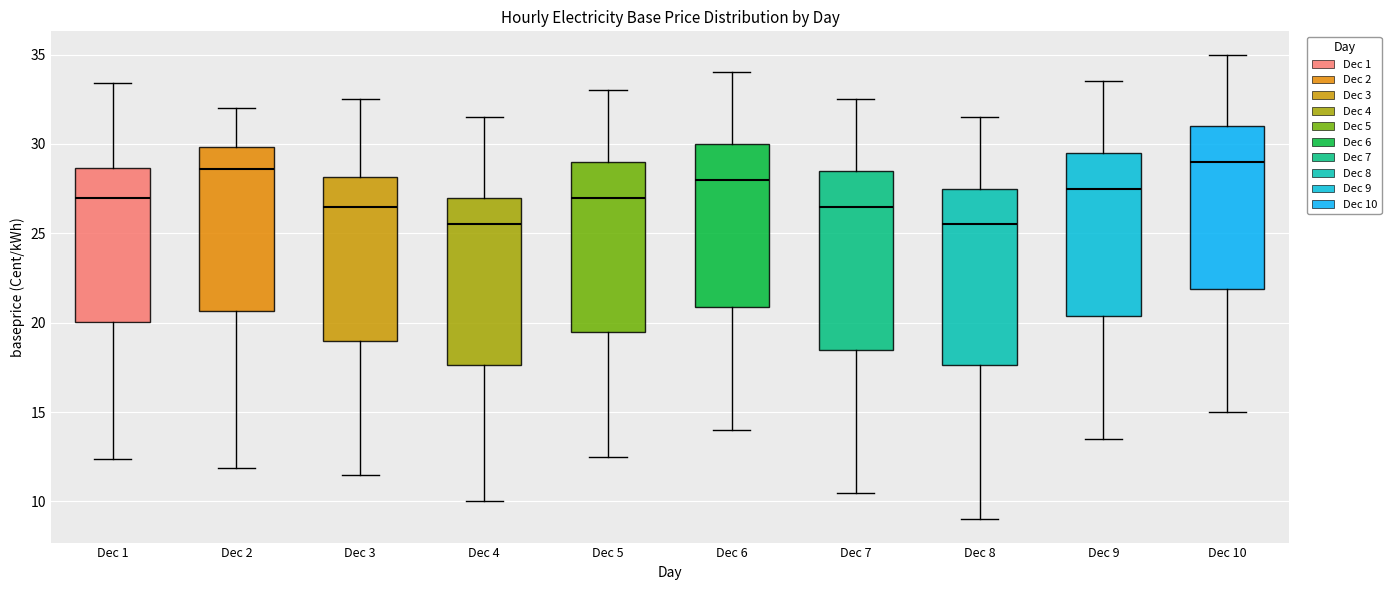

Where is the upper edge of the box for Dec 1 on the y-axis? The values are not printed on the chart, so give them approximately, as read against the axis.

28.5